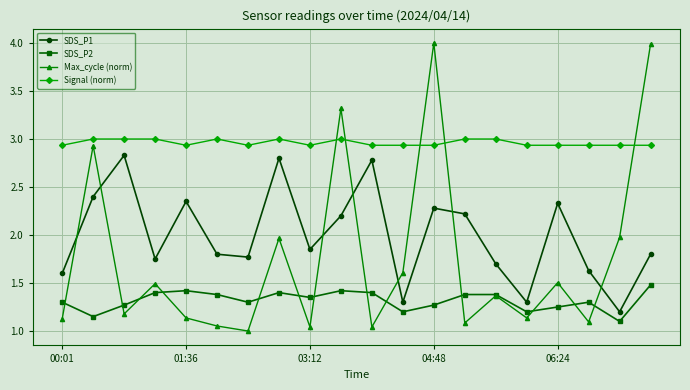

What are all the series names shown in the legend?

SDS_P1, SDS_P2, Max_cycle (norm), Signal (norm)